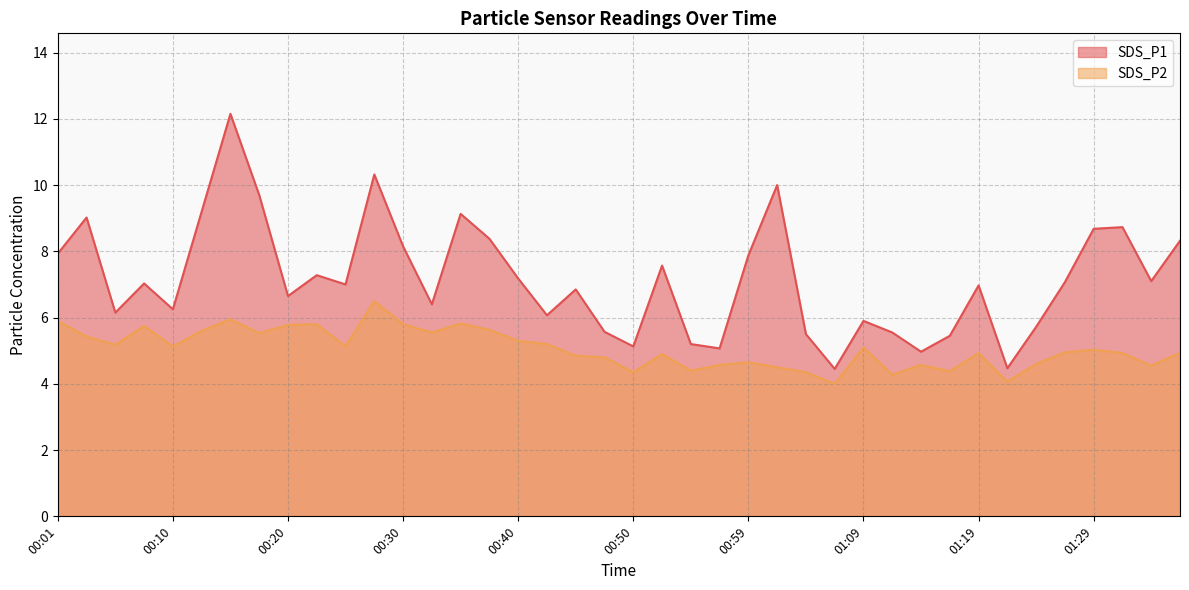

Reading right to left, list all the values displayed in this chart.

SDS_P1: 01:37=8.3	01:34=7.1	01:32=8.7	01:29=8.7	01:27=7.1	01:24=5.7	01:22=4.5	01:19=7.0	01:17=5.5	01:14=5.0	01:12=5.5	01:09=5.9	01:07=4.5	01:04=5.5	01:02=10.0	00:59=7.9	00:57=5.1	00:54=5.2	00:52=7.6	00:50=5.1	00:47=5.6	00:45=6.8	00:42=6.1	00:40=7.2	00:37=8.4	00:35=9.1	00:32=6.4	00:30=8.2	00:28=10.3	00:25=7.0	00:23=7.3	00:20=6.7	00:18=9.7	00:15=12.2	00:13=9.2	00:10=6.2	00:08=7.0	00:06=6.2	00:03=9.0	00:01=7.9
SDS_P2: 01:37=4.9	01:34=4.5	01:32=4.9	01:29=5.0	01:27=5.0	01:24=4.6	01:22=4.1	01:19=4.9	01:17=4.4	01:14=4.6	01:12=4.3	01:09=5.1	01:07=4.0	01:04=4.3	01:02=4.5	00:59=4.7	00:57=4.6	00:54=4.4	00:52=4.9	00:50=4.3	00:47=4.8	00:45=4.8	00:42=5.2	00:40=5.3	00:37=5.6	00:35=5.8	00:32=5.5	00:30=5.8	00:28=6.5	00:25=5.1	00:23=5.8	00:20=5.8	00:18=5.5	00:15=6.0	00:13=5.6	00:10=5.1	00:08=5.8	00:06=5.2	00:03=5.4	00:01=5.9